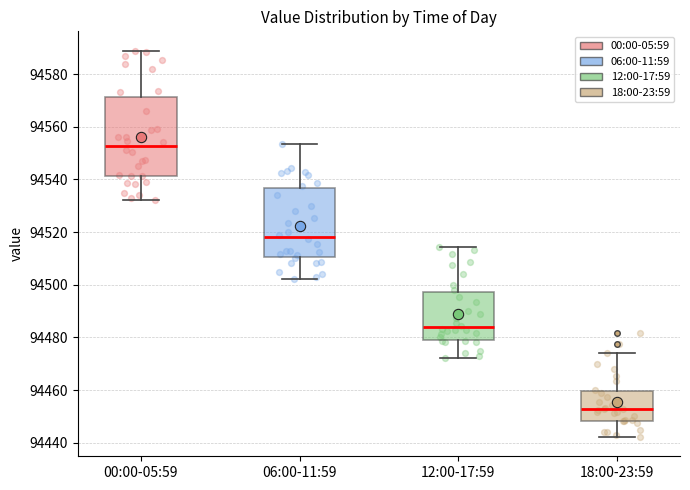

Where does the upper whisker of the box for 00:00-05:59 end on the y-axis? The values are not printed on the chart, so give them approximately, as read against the axis.

94588